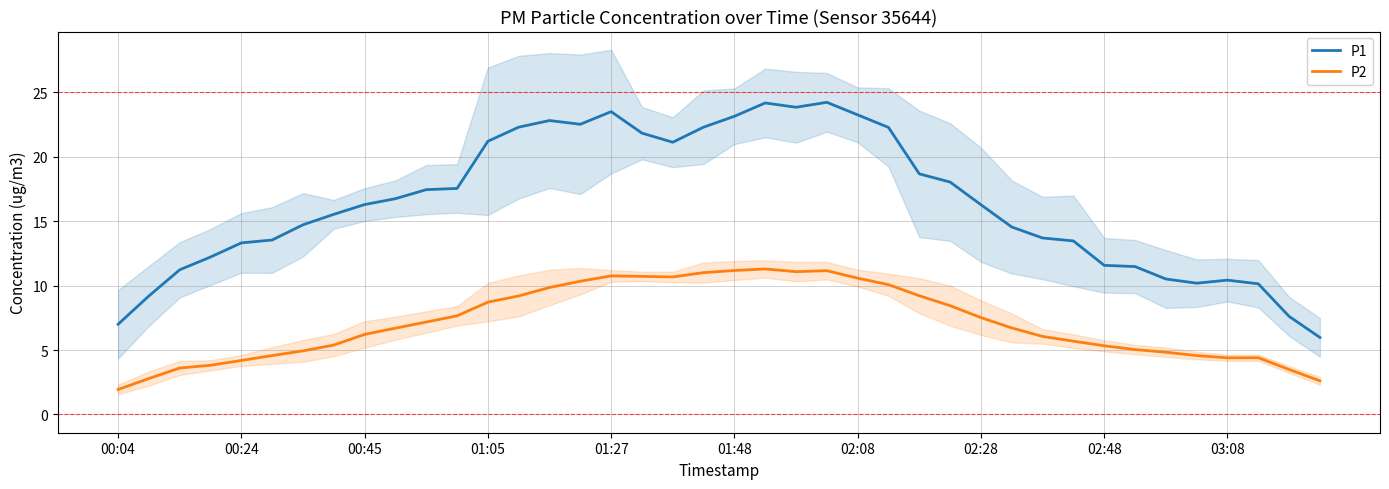

Which series has the largest range (max minus min)?

P1